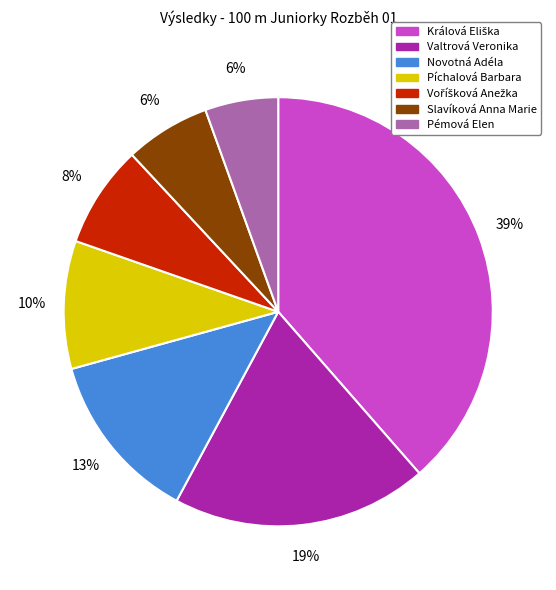

To the nearest percent, what is the difference between the Píchalová Barbara and Novotná Adéla slice percentages?

3%